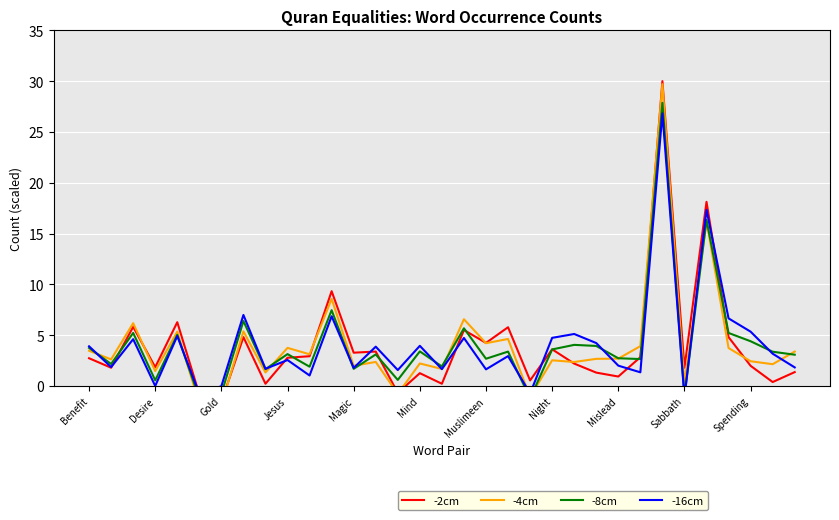

True or false: -2cm has a value of 1.6 at Magic.

False